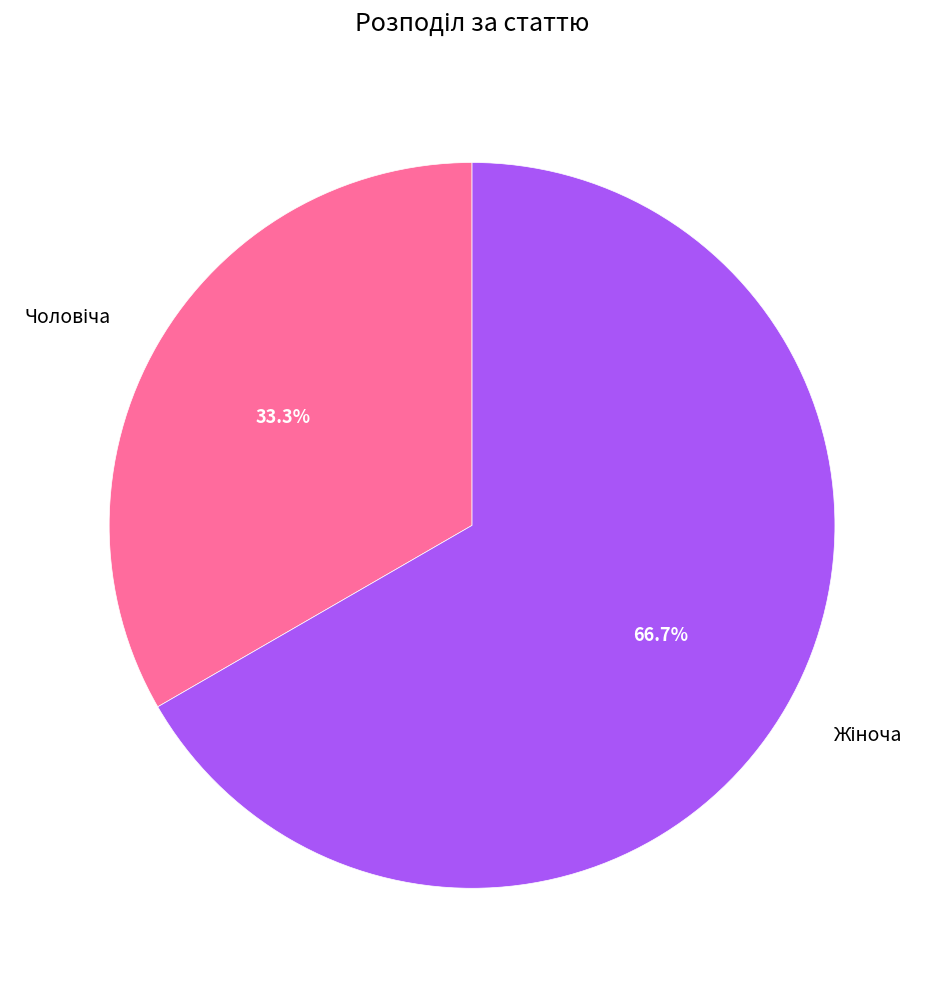

Is there a majority slice in this chart?

Yes